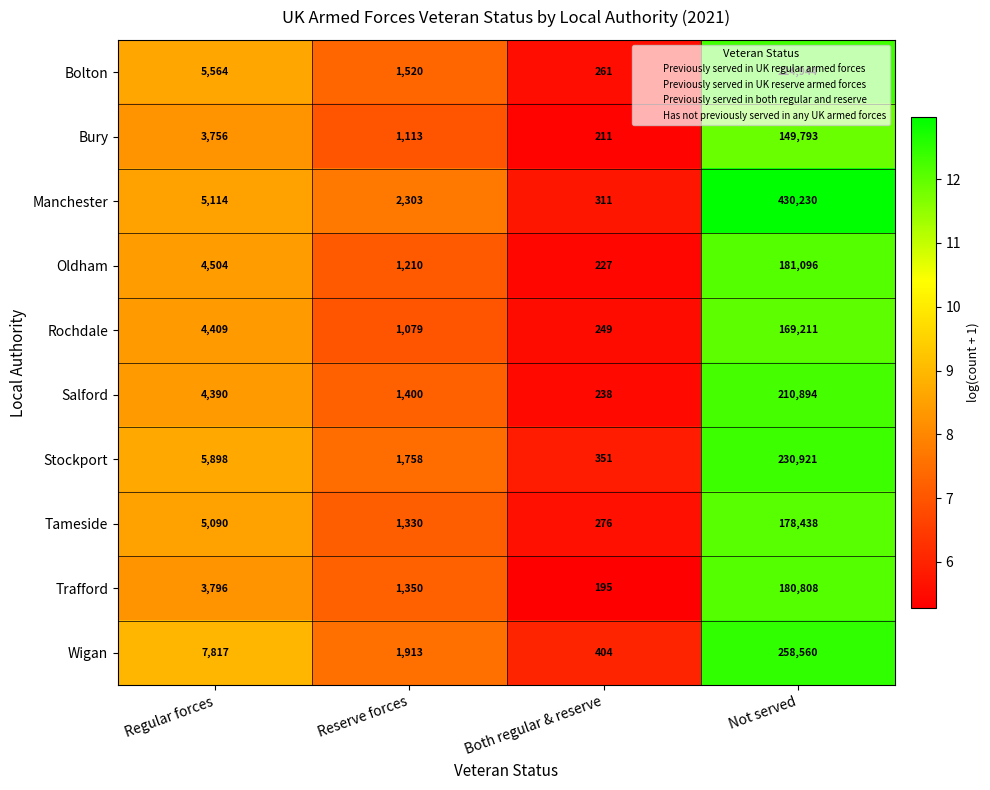

Is the value of Bolton at Reserve forces greater than the value of Wigan at Both regular & reserve?

Yes